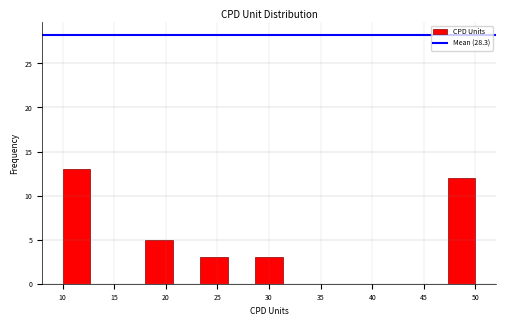

How tall is the bar that spans 23.5 to 26.0 on the x-axis? Neither the bar edges nor the heights are printed on the chart, so give them approximately, as read against the axes.

3